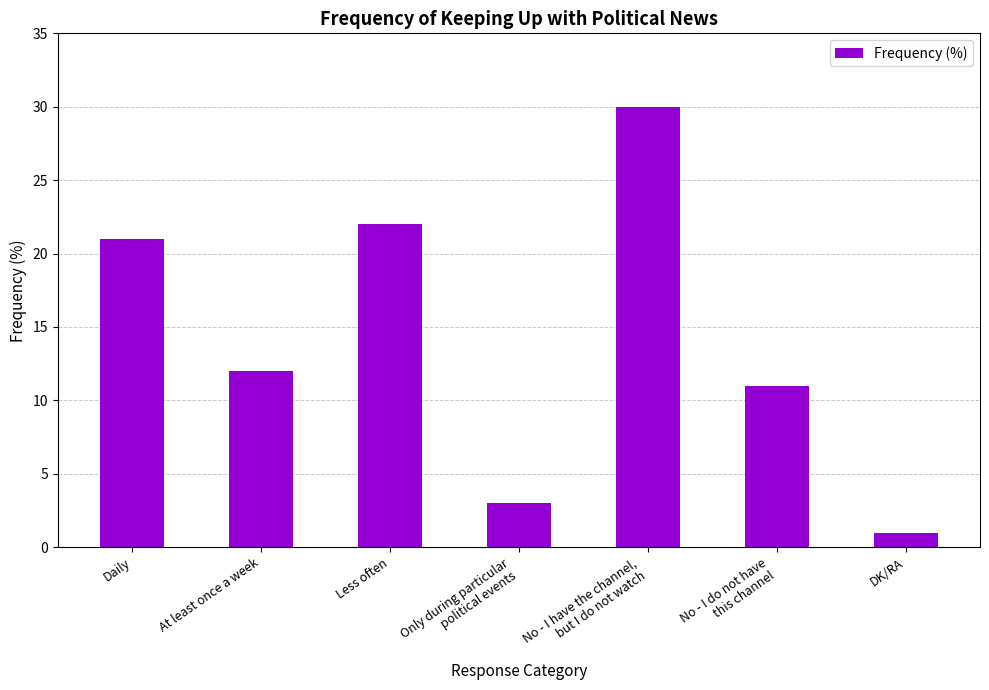

What is the sum of the values at Only during particular
political events and DK/RA?

4